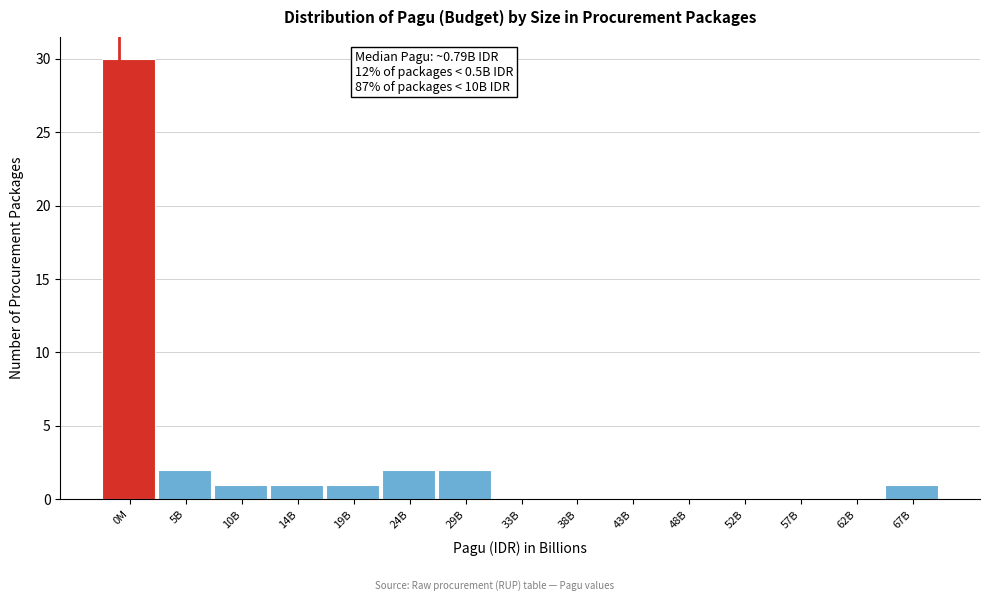

Reading left to right, extract all data points from this chart.

0M=30	5B=2	10B=1	14B=1	19B=1	24B=2	29B=2	33B=0	38B=0	43B=0	48B=0	52B=0	57B=0	62B=0	67B=1